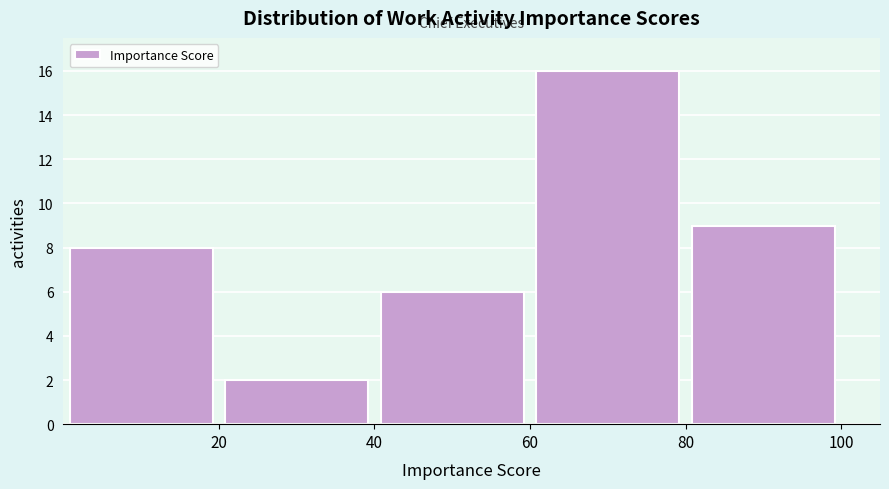

Reading left to right, transcribe this chart: for each bar, give the range it covers on the x-axis and its height. The values are not printed on the chart, so give them approximately, as read against the axis.

0 to 20: 8
20 to 40: 2
40 to 60: 6
60 to 80: 16
80 to 100: 9